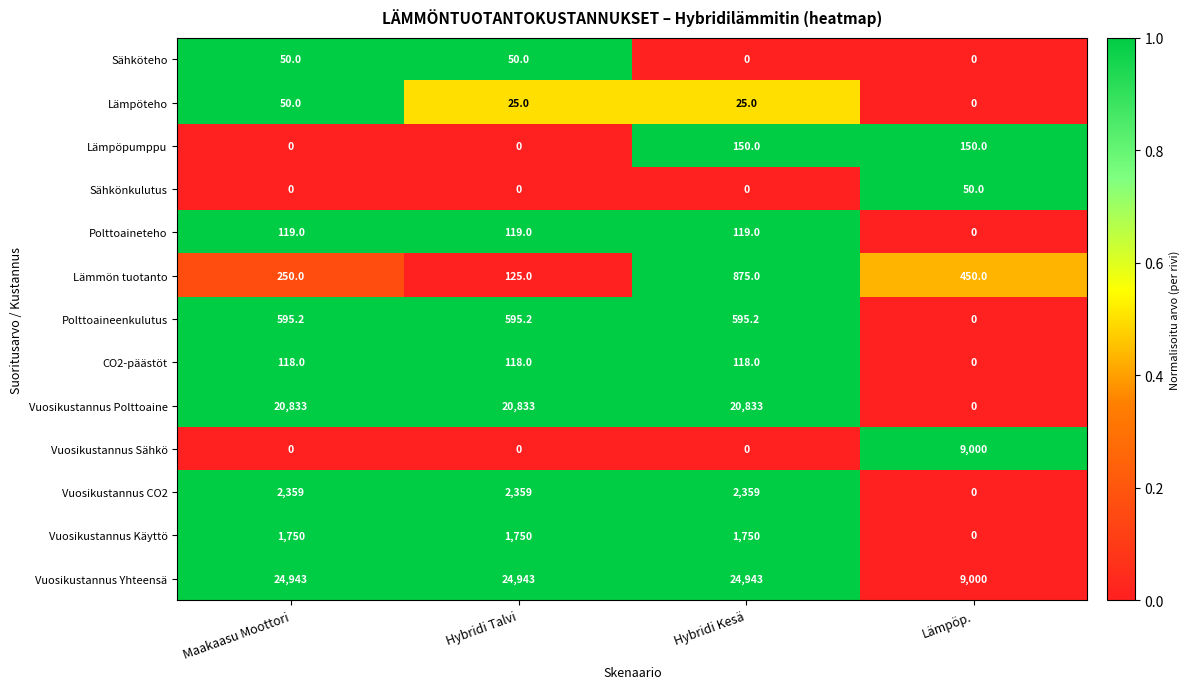

What is the difference between the Vuosikustannus Sähkö values at Lämpöp. and Maakaasu Moottori?

9000.0